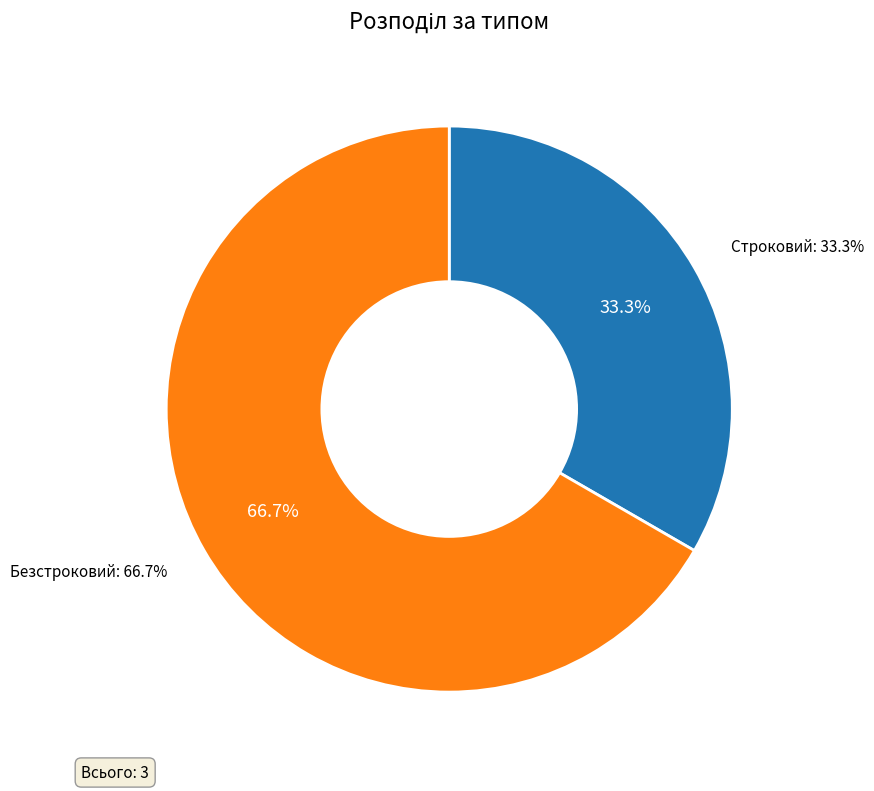

To the nearest percent, what is the combined percentage of Безстроковий and Строковий?

100%